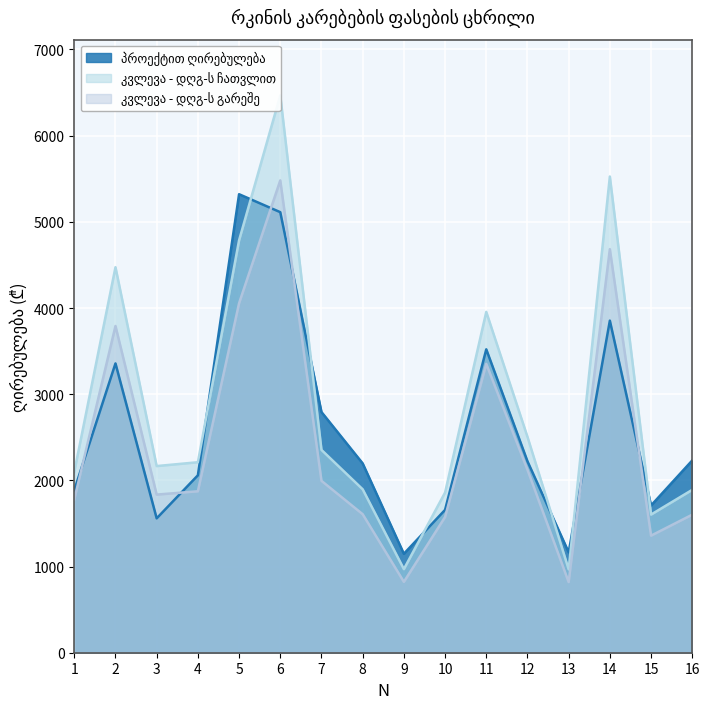

Reading left to right, what are all the values shown in this chart?

პროექტით ღირებულება: 1=1886.1	2=3357.1	3=1559.1	4=2058.6	5=5320.4	6=5112.0	7=2792.8	8=2196.9	9=1148.0	10=1657.4	11=3520.7	12=2221.5	13=1165.2	14=3853.4	15=1708.6	16=2231.2
კვლევა - დღგ-ს ჩათვლით: 1=2098.5	2=4473.4	3=2165.9	4=2210.5	5=4785.2	6=6467.0	7=2353.4	8=1896.7	9=970.2	10=1858.4	11=3954.8	12=2505.4	13=967.7	14=5525.8	15=1603.3	16=1890.1
კვლევა - დღგ-ს გარეშე: 1=1778.4	2=3791.0	3=1834.9	4=1873.3	5=4055.3	6=5480.8	7=1994.4	8=1607.3	9=822.2	10=1574.4	11=3351.5	12=2123.2	13=820.1	14=4682.8	15=1358.7	16=1602.0